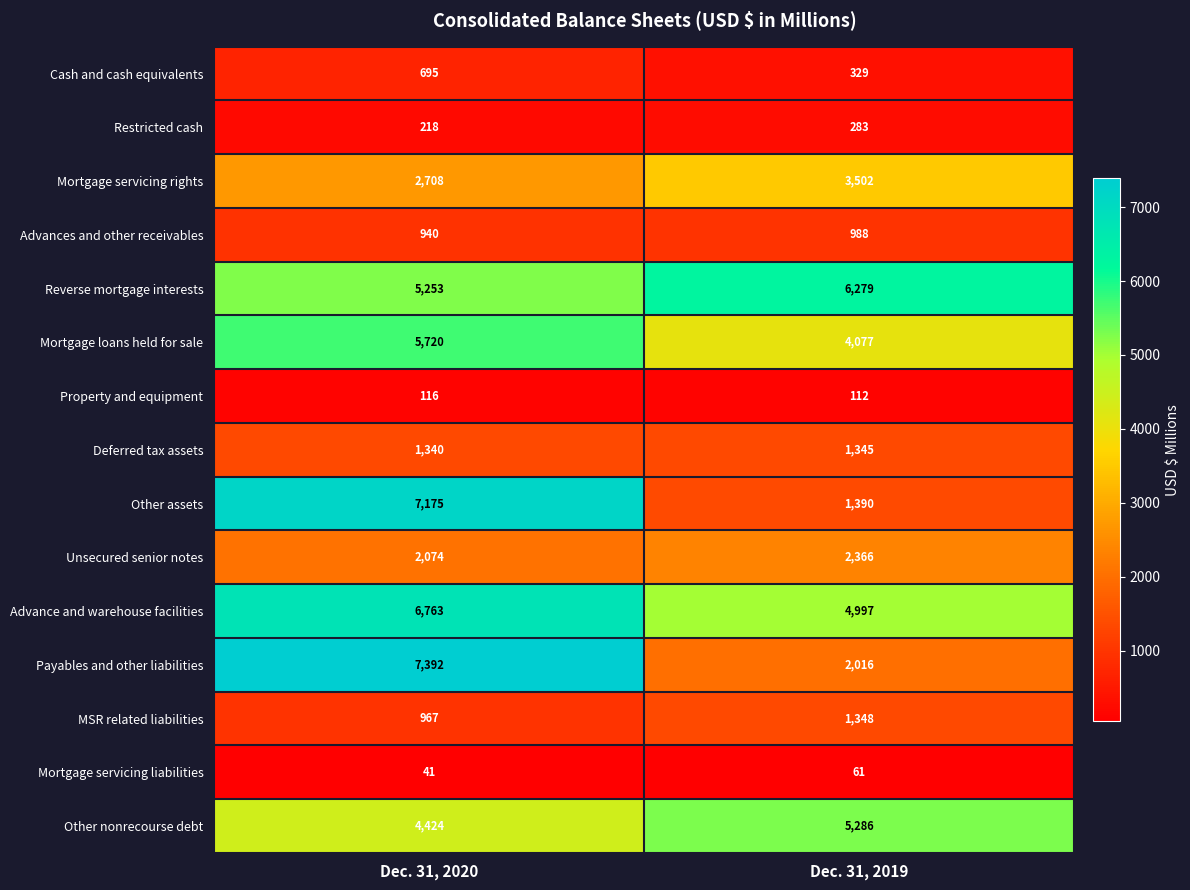

List the series in order of their peak value, highest first.

Payables and other liabilities, Other assets, Advance and warehouse facilities, Reverse mortgage interests, Mortgage loans held for sale, Other nonrecourse debt, Mortgage servicing rights, Unsecured senior notes, MSR related liabilities, Deferred tax assets, Advances and other receivables, Cash and cash equivalents, Restricted cash, Property and equipment, Mortgage servicing liabilities